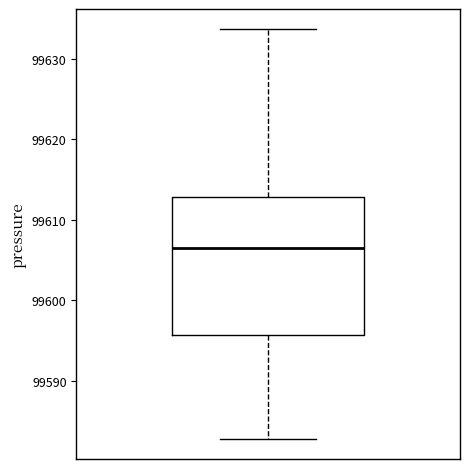

Transcribe this box plot: give where the median line is, the range the box spans, and where the two whiskers end, as read against the y-axis. The values are not printed on the chart, so give them approximately, as read against the axis.

median 99606, box 99596 to 99613, whiskers 99583 to 99634